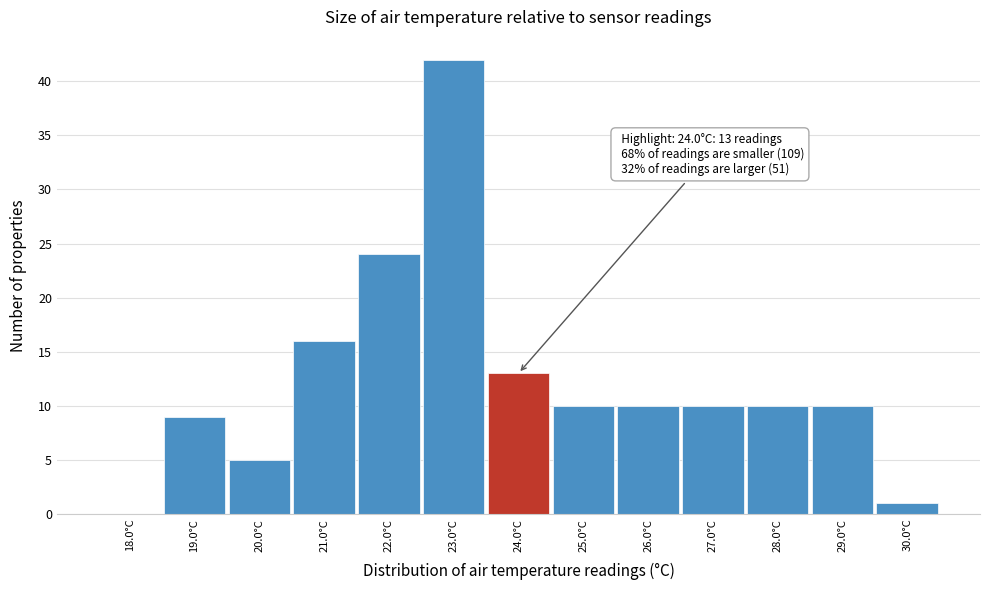

Which range on the x-axis has the tallest bar?

22.5 to 23.5